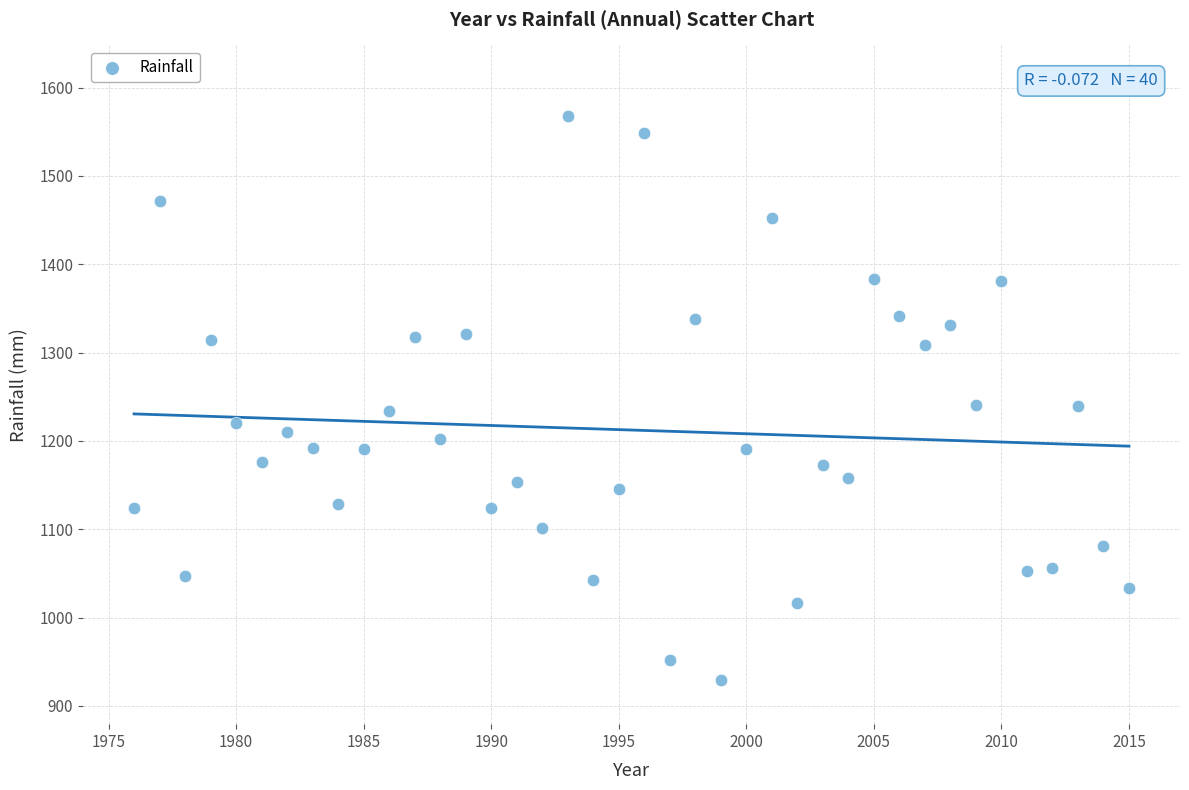

What is the range of Y values (max minus min)?

638.5